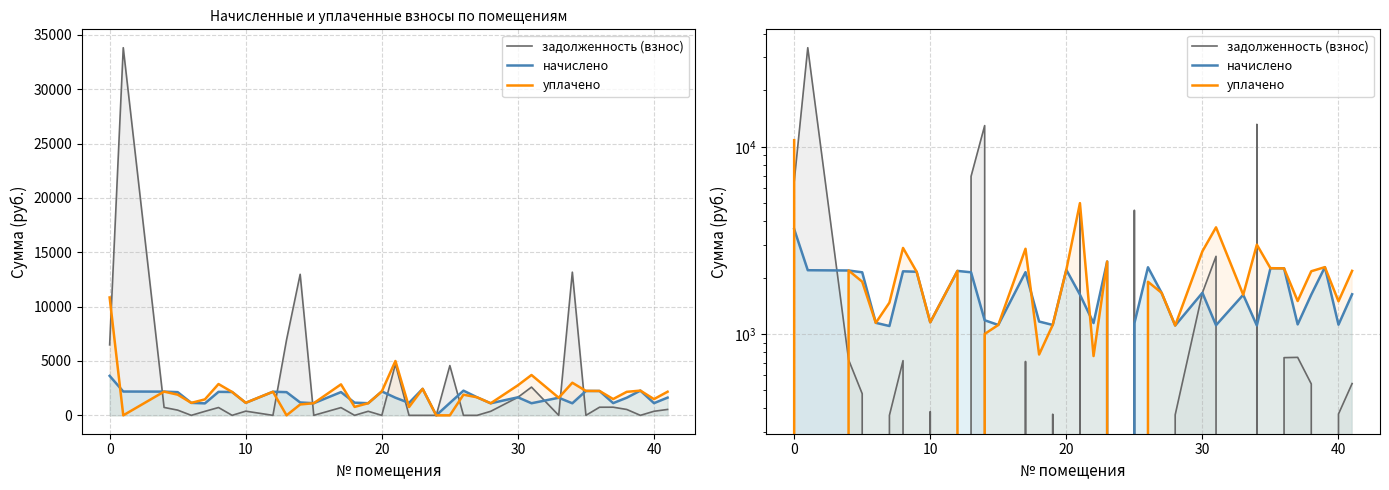

List the series in order of their peak value, lowest first.

начислено, уплачено, задолженность (взнос)